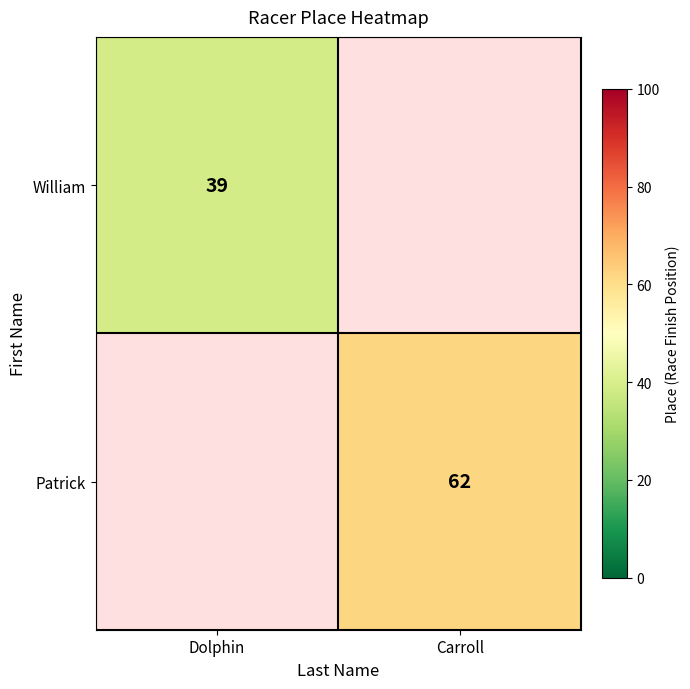

The Patrick series shows 98 at Carroll. True or false?

False